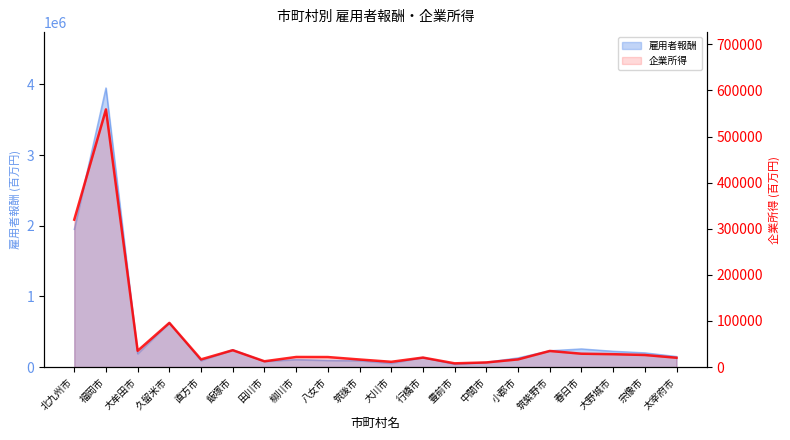

How many data points are less than 21897?

10